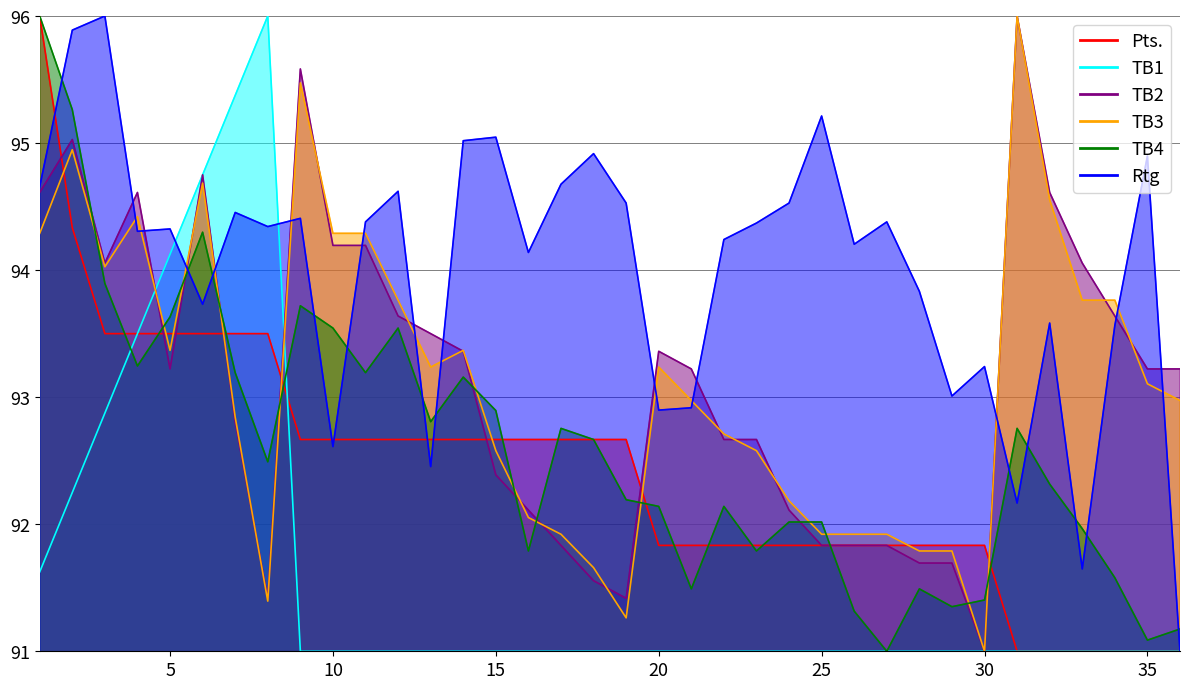

List the labels in order of TB3 value, largest first.

31, 9, 2, 6, 32, 4, 1, 10, 11, 3, 12, 33, 34, 5, 14, 13, 20, 35, 21, 36, 7, 22, 15, 23, 24, 16, 17, 25, 26, 27, 28, 29, 18, 8, 19, 30